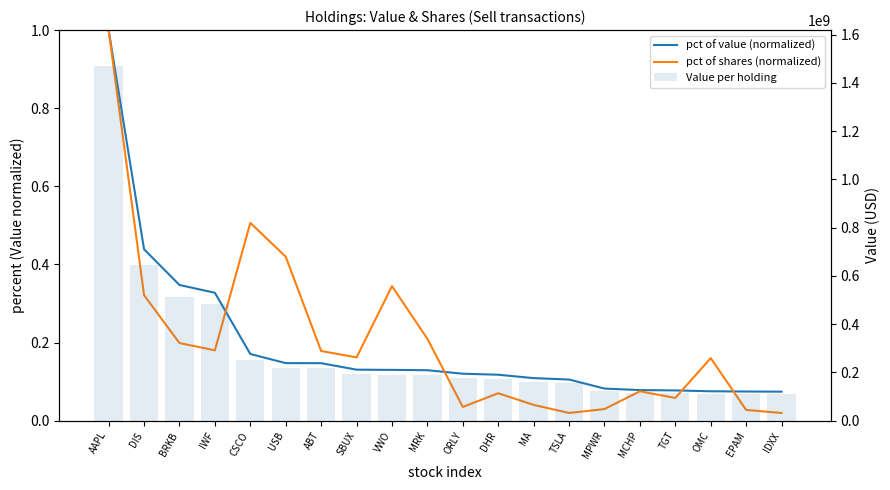

Which series has the largest range (max minus min)?

Value per holding